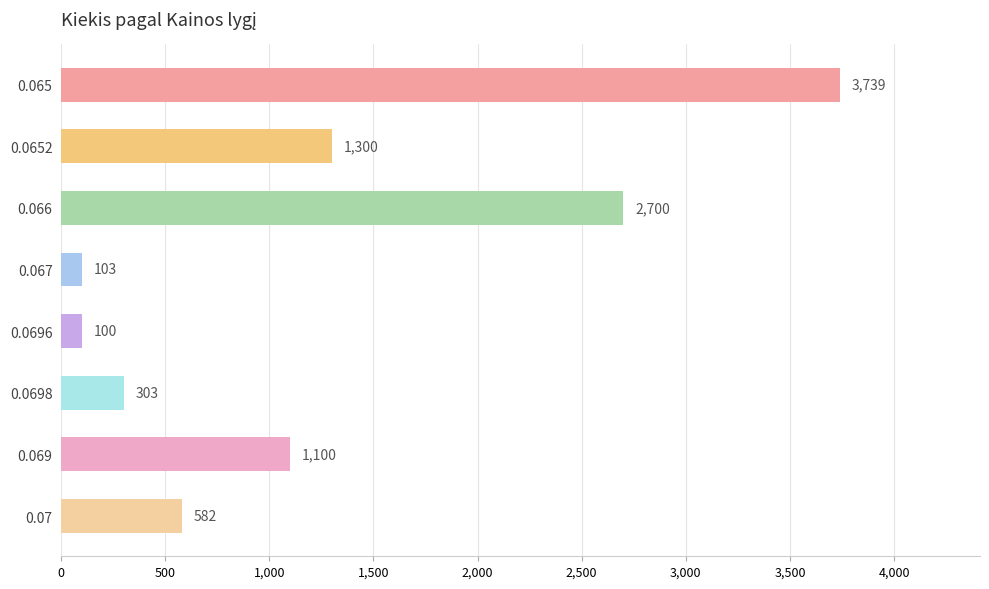

What is the label of the 1st bar from the bottom?

0.07